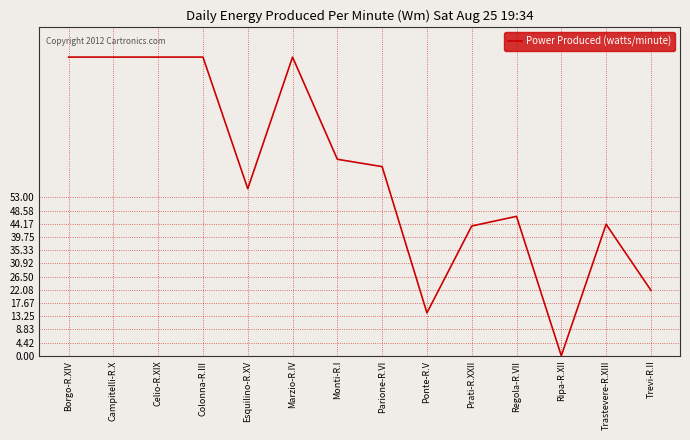

What position from the right is Celio-R.XIX?

12